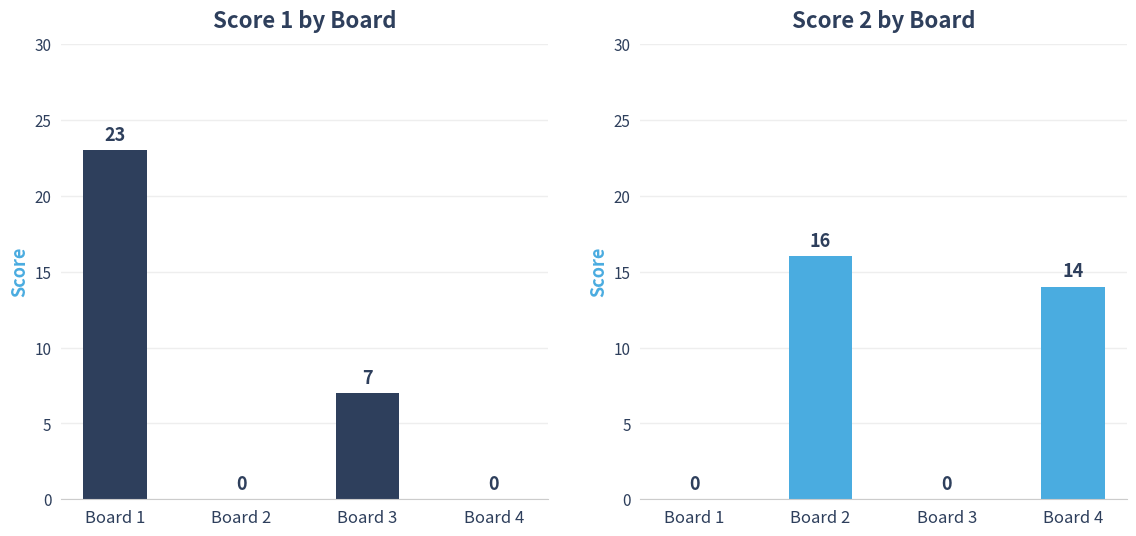

Reading left to right, list all the values displayed in this chart.

Score 1: Board 1=23	Board 2=0	Board 3=7	Board 4=0
Score 2: Board 1=0	Board 2=16	Board 3=0	Board 4=14